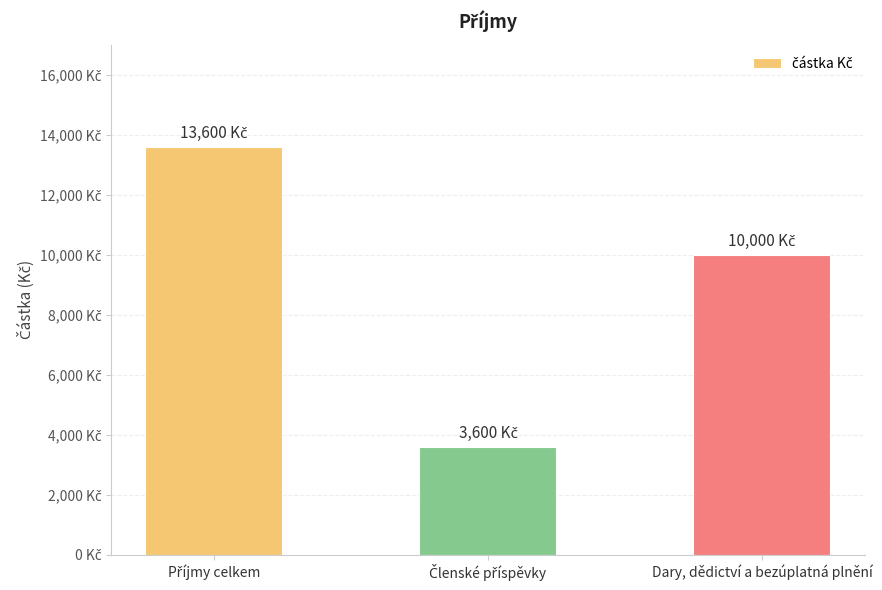

How many data points are less than 10000?

1